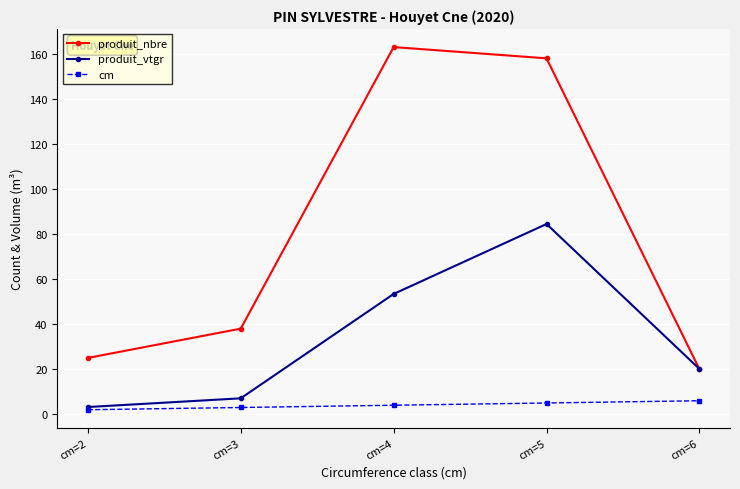

Rank the series by their average value, from highest to lowest.

produit_nbre, produit_vtgr, cm